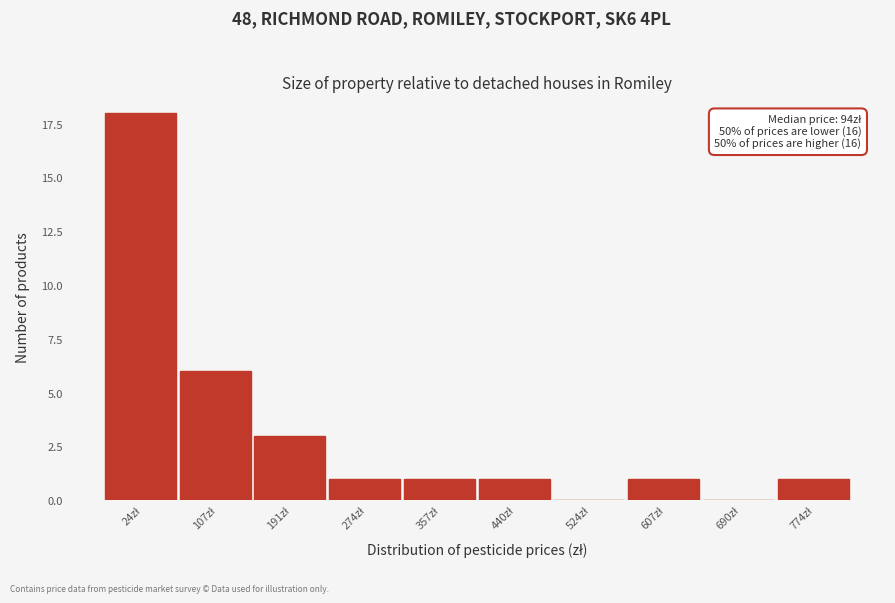

What is the maximum value shown in the chart?

18